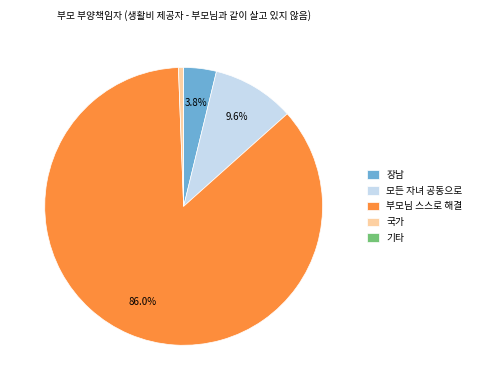

Is there any slice that represents more than half of the pie?

Yes